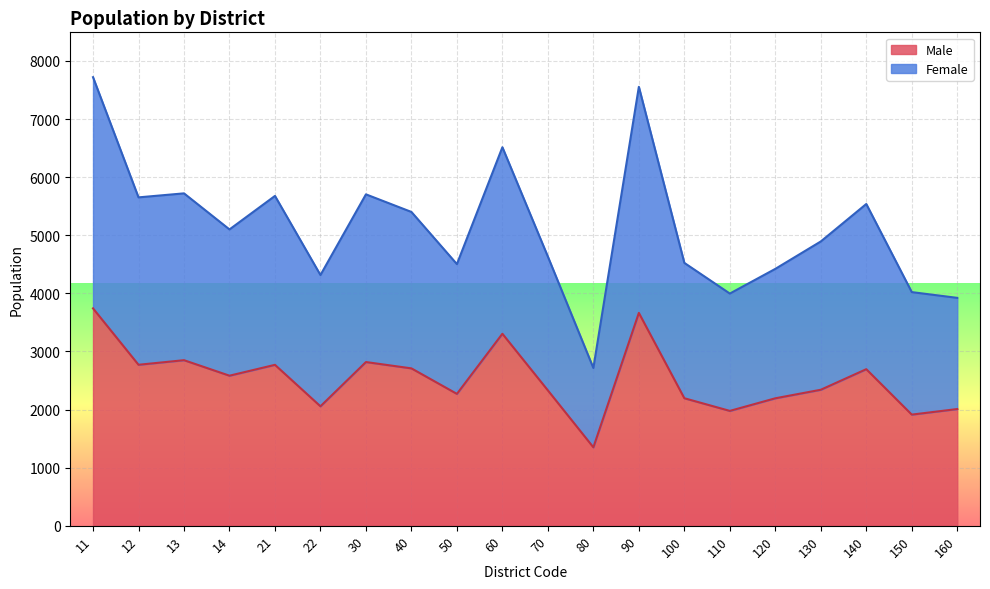

What is the difference between the maximum and minimum values in the Female series?

5006